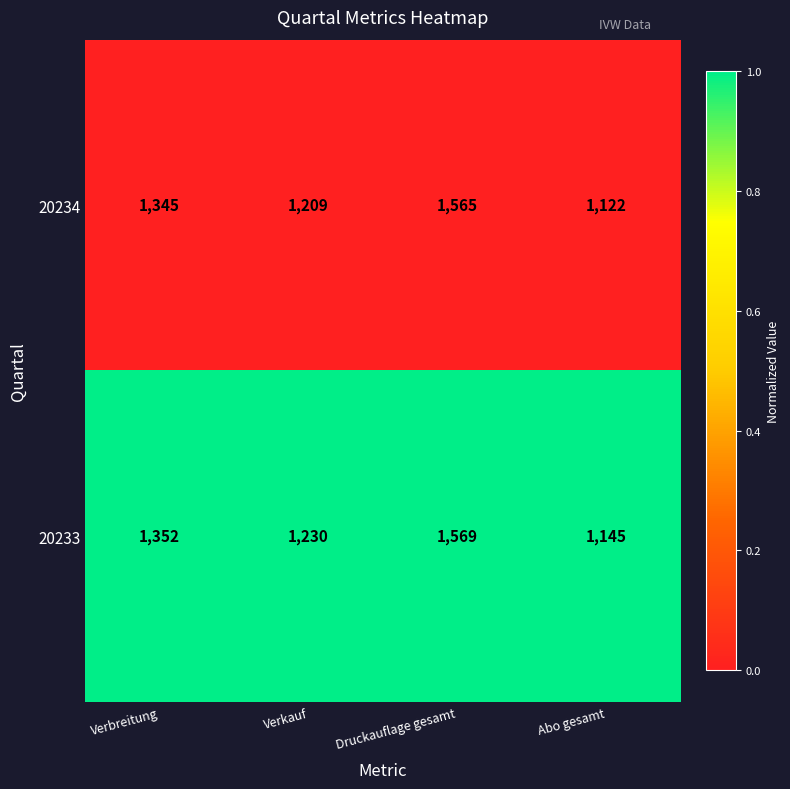

Which series has the largest total across all categories?

20233